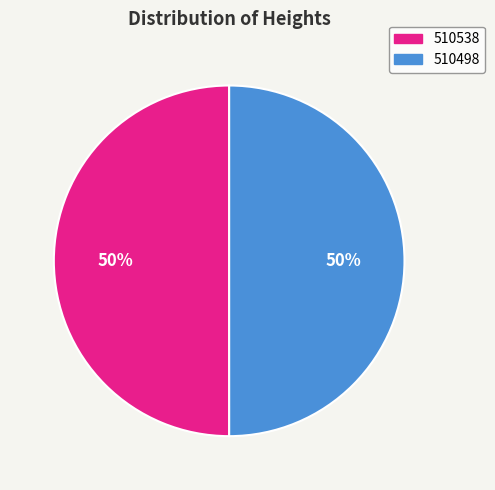

Is the sum of 510538 and 510498 greater than half?

Yes